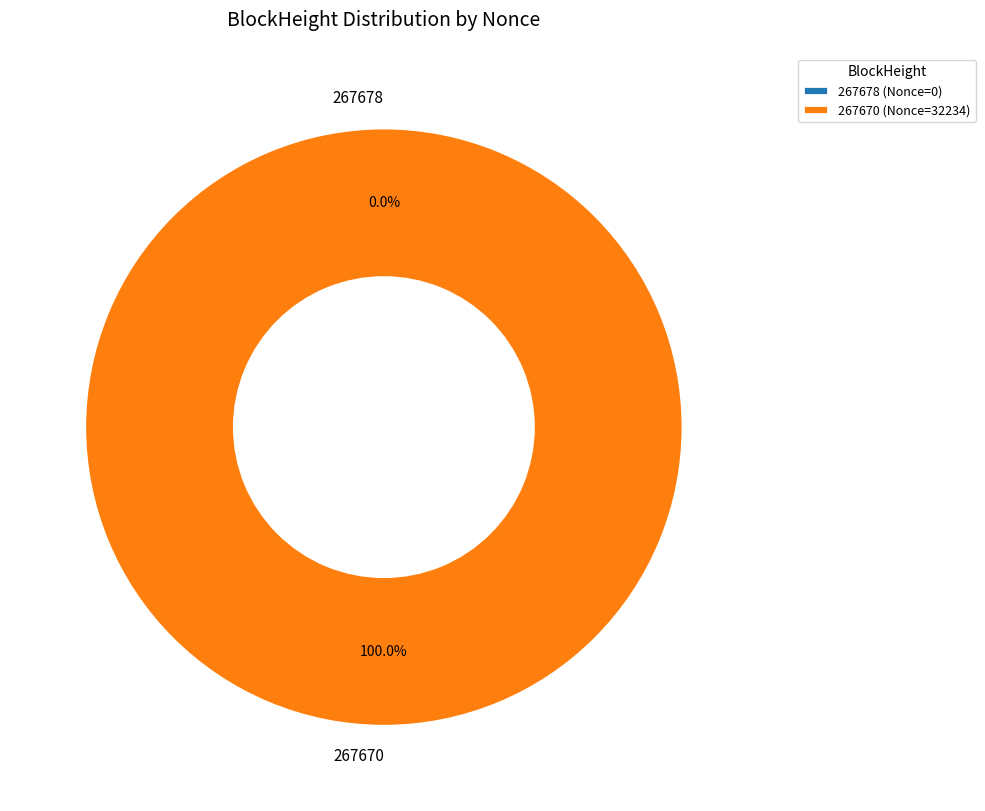

True or false: 267678 accounts for 0% of the total.

True